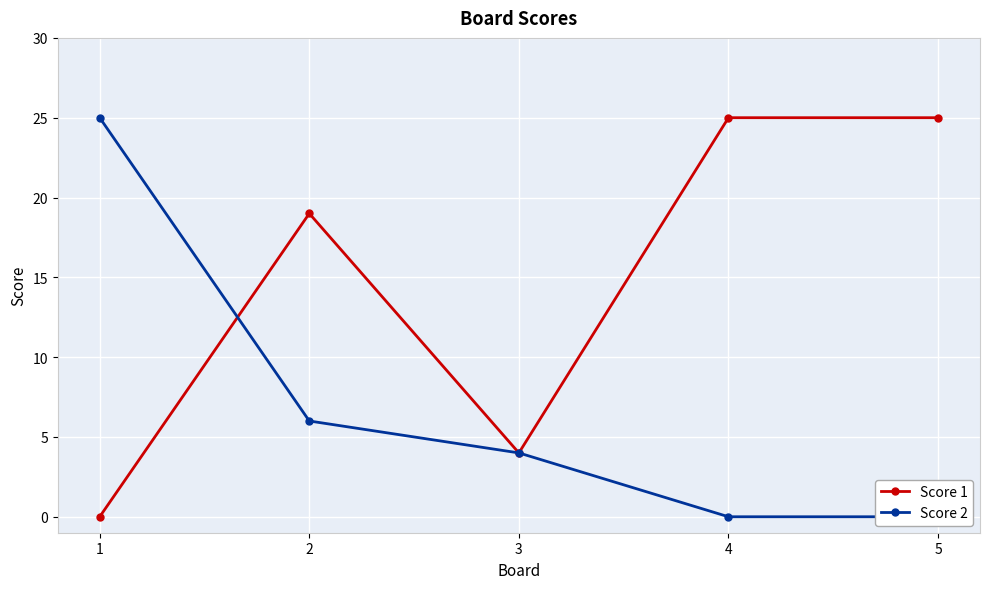

At which category does the chart reach its peak across all series?

4